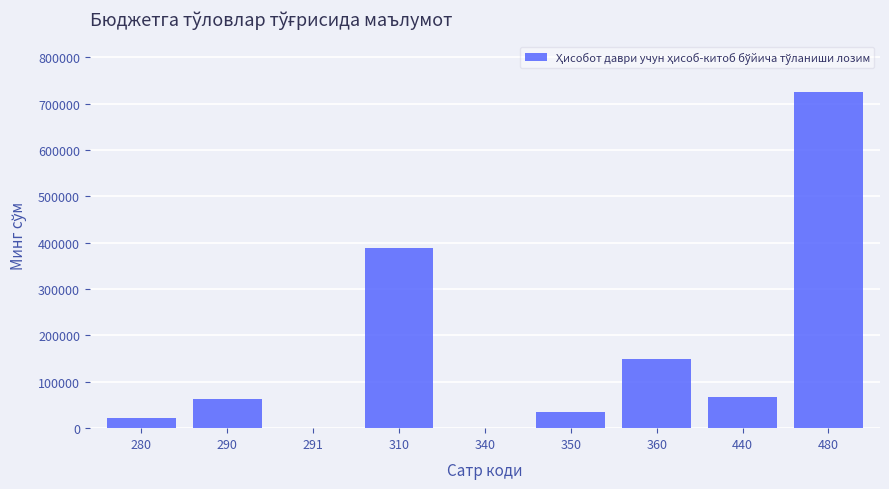

What is the sum of all values?

1450782